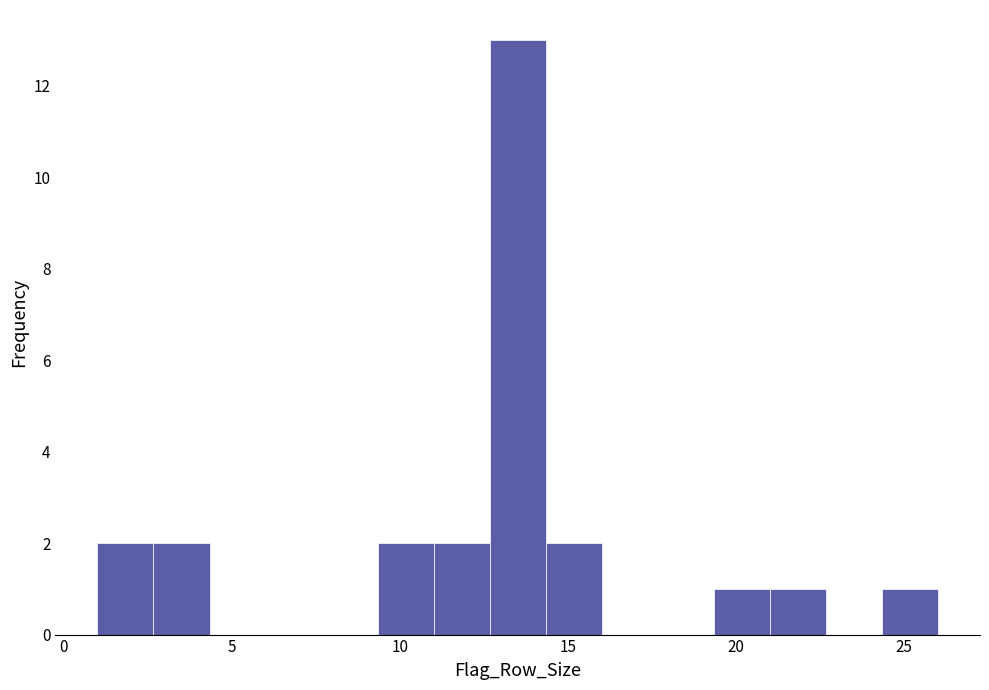

Read against the x-axis, roughly where is the centre of the tallest bar?

13.5